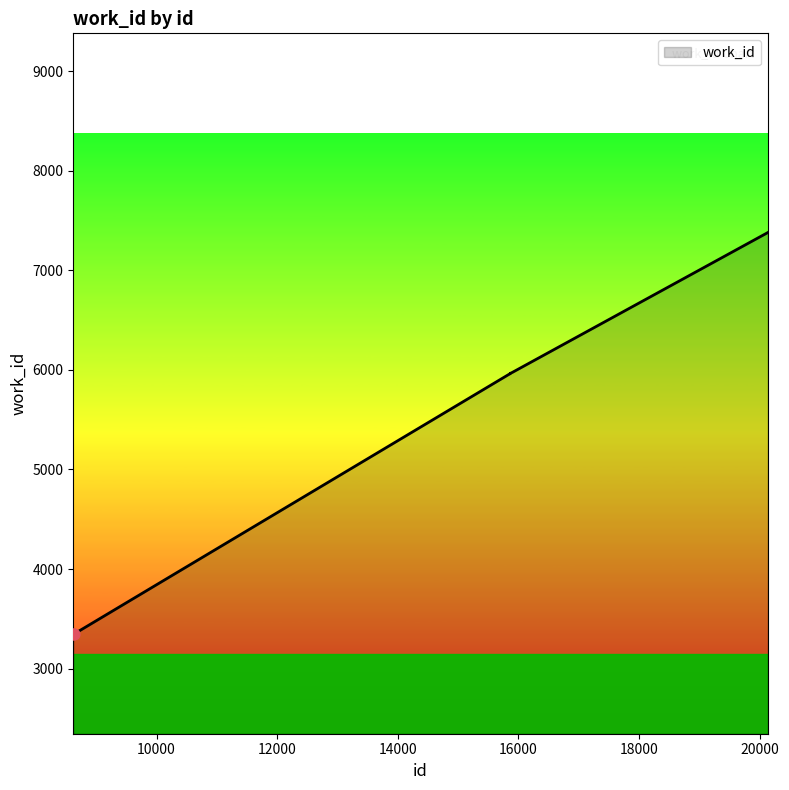

What is the difference between the maximum and minimum values?

4032